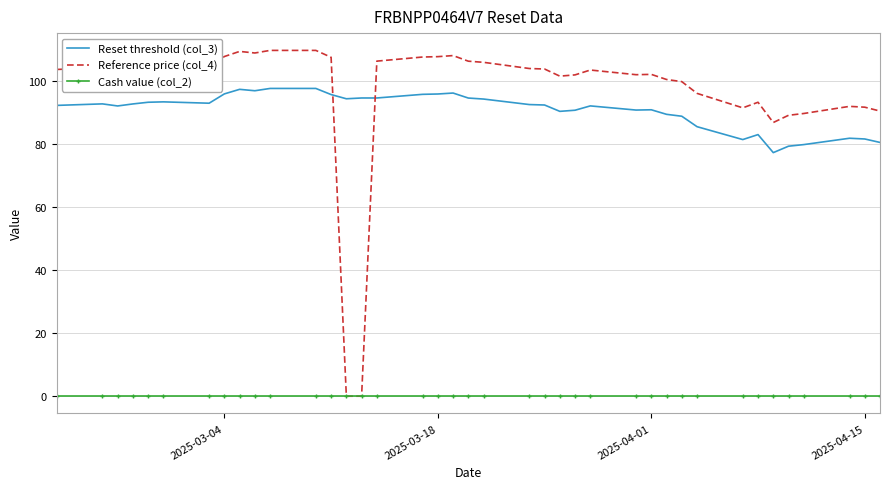

List the series in order of their peak value, lowest first.

Cash value (col_2), Reset threshold (col_3), Reference price (col_4)